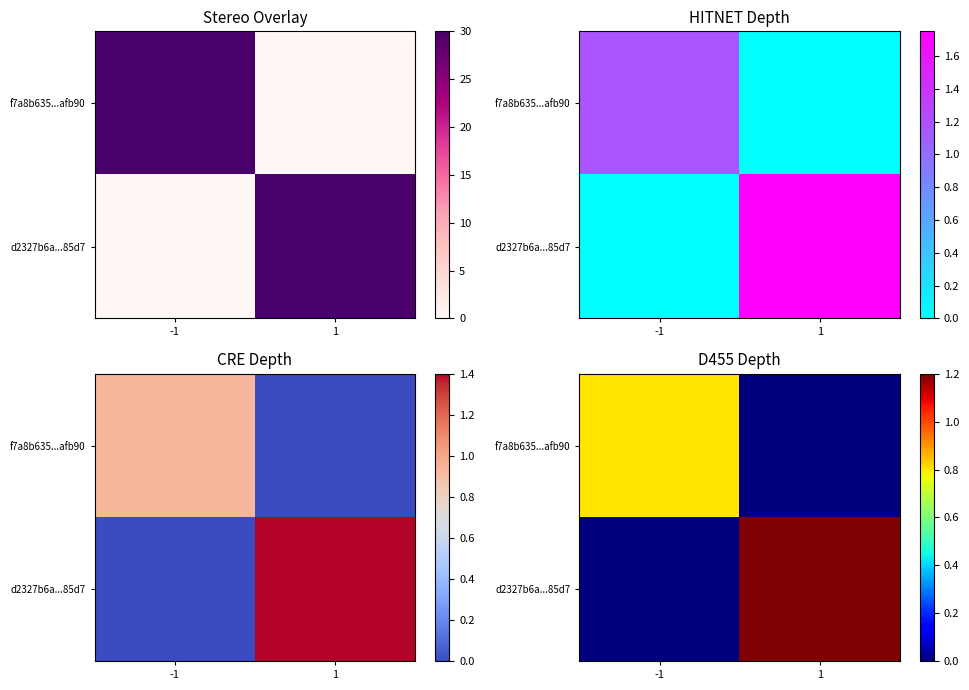

The value of d2327b6a...85d7 at -1 is 0.0. True or false?

True